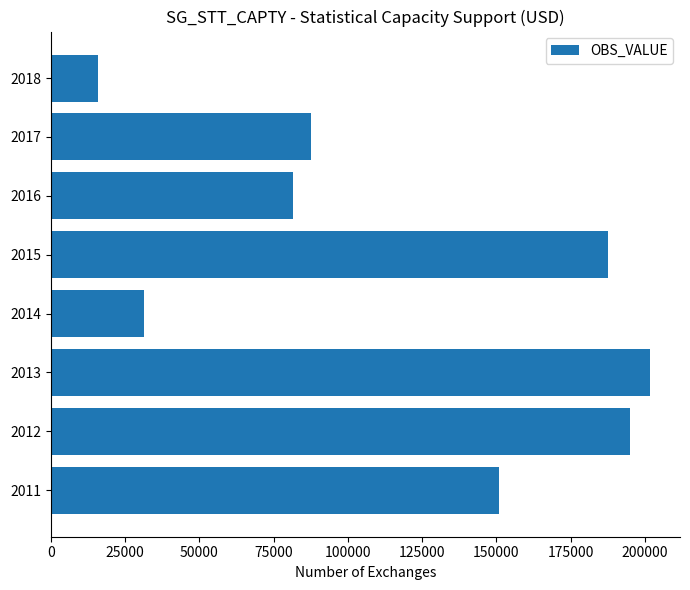

What is the ratio of the value at 2014 to the value at 2016?

0.4